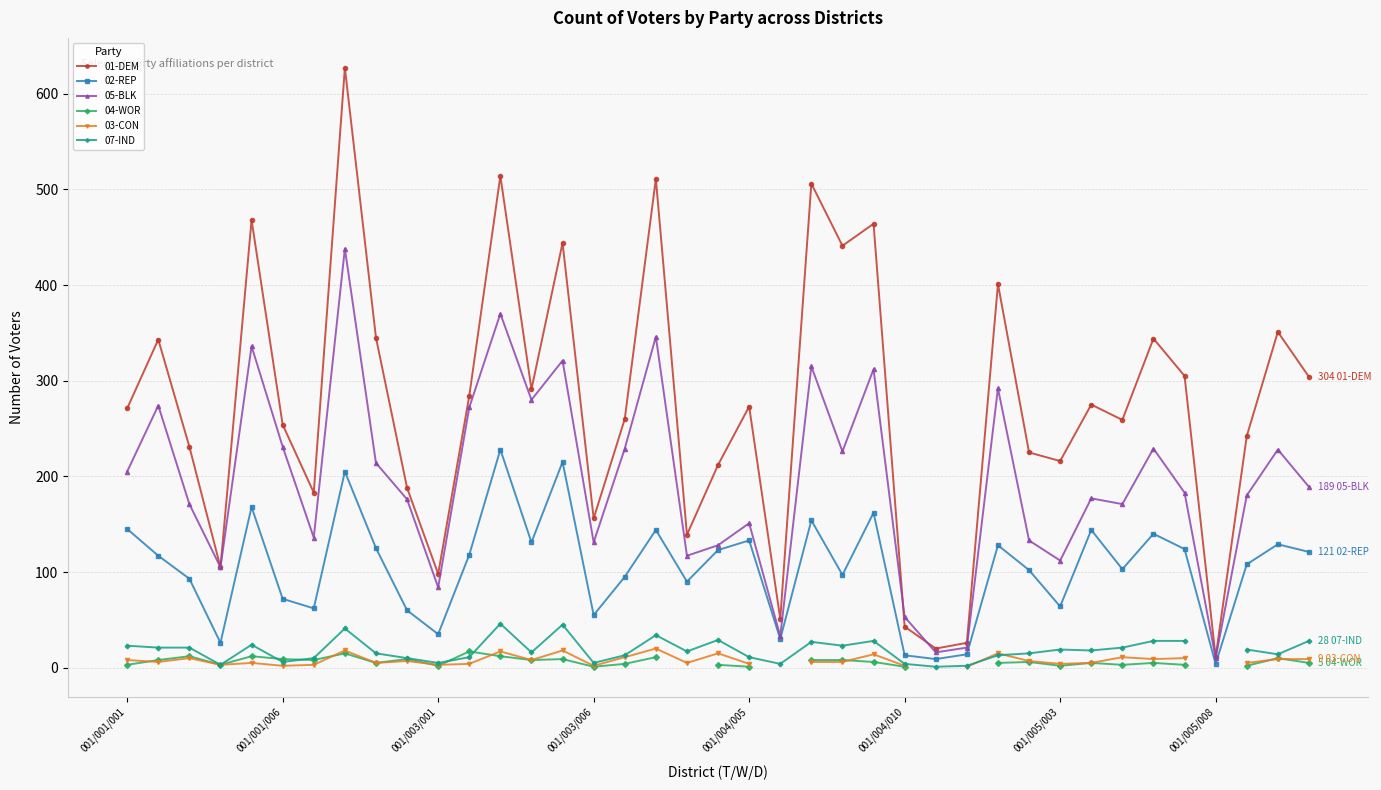

What is the approximate value of 07-IND at 28?

13.0